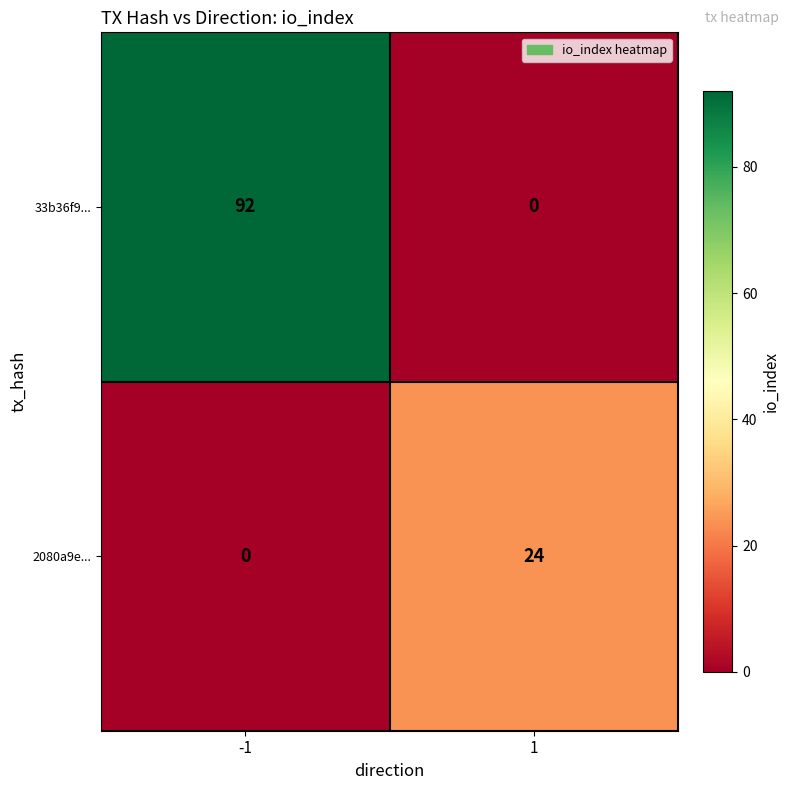

What is the sum of all 2080a9e... values?

24